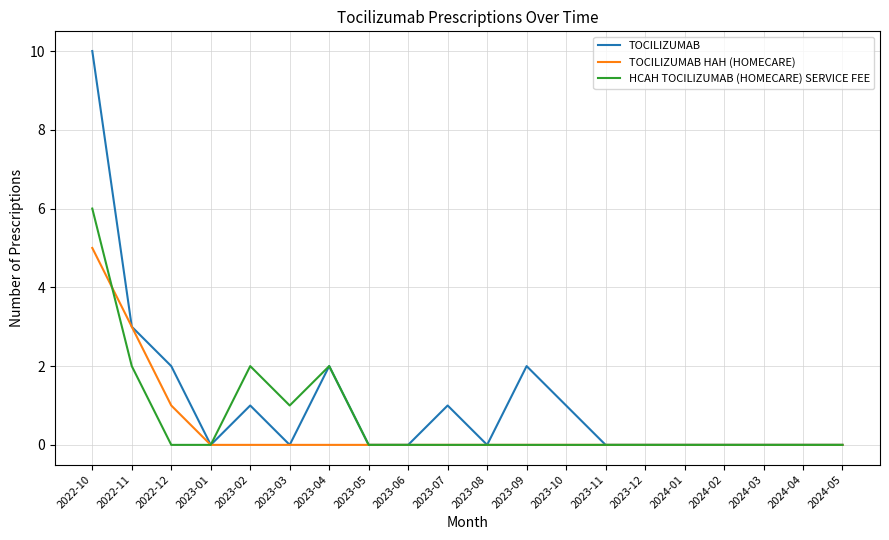

Which series has the largest total across all categories?

TOCILIZUMAB